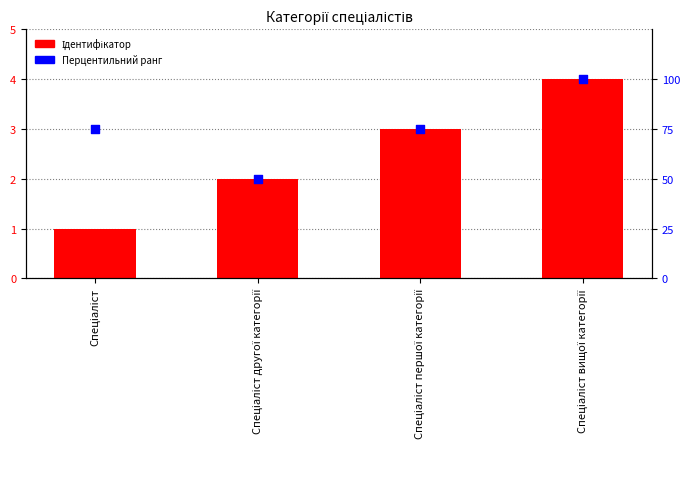

Which series has the widest spread of Y values?

Перцентильний ранг